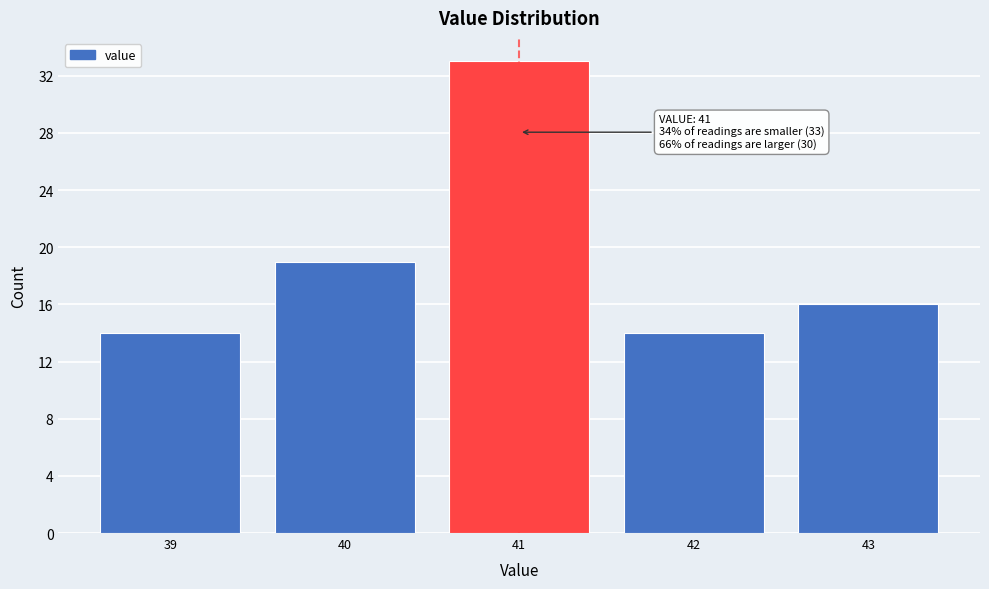

Reading left to right, list all the values displayed in this chart.

14	19	33	14	16